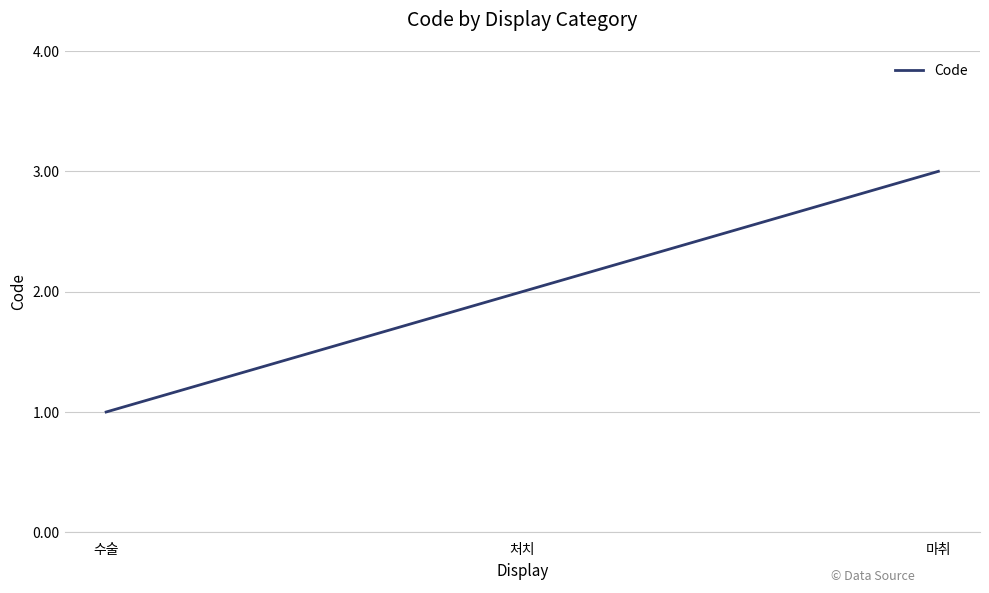

What is the difference between the maximum and minimum values?

2